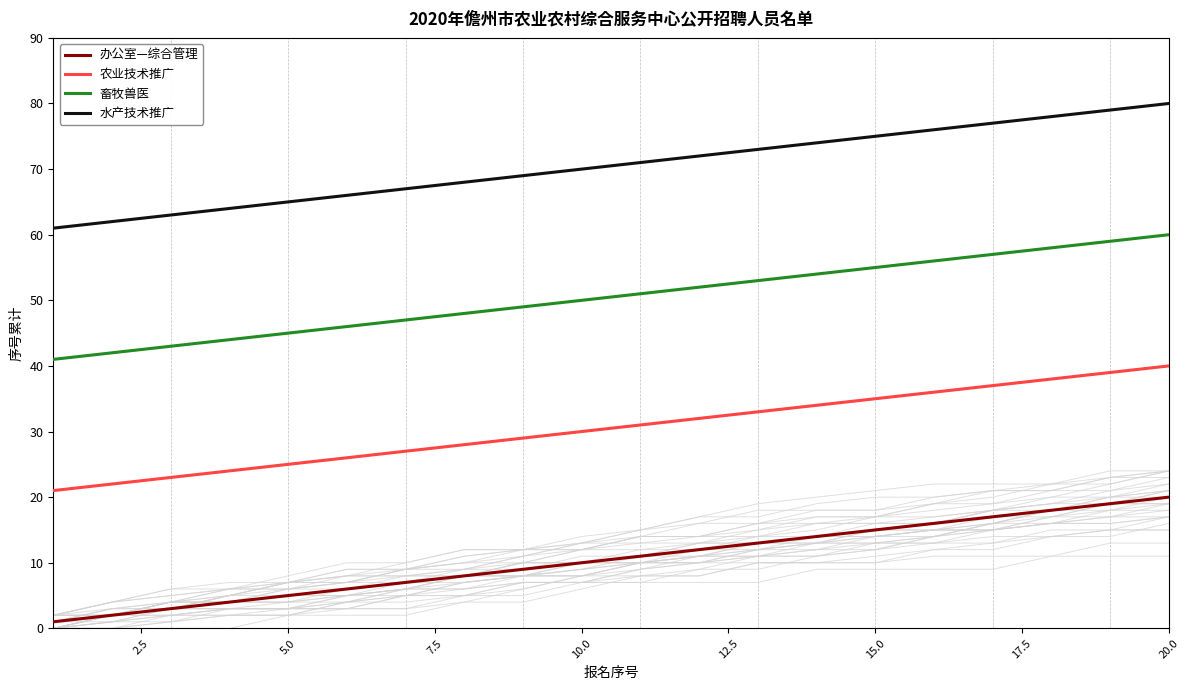

List the series in order of their overall mean, lowest first.

办公室—综合管理, 农业技术推广, 畜牧兽医, 水产技术推广